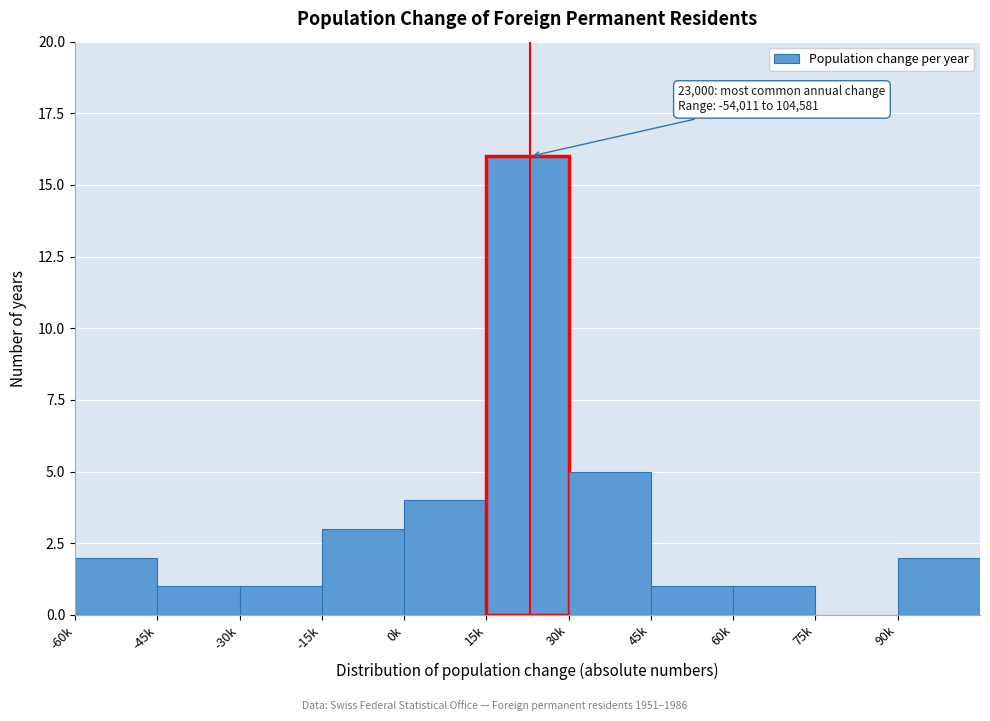

Reading left to right, what are all the values shown in this chart?

-60k=2	-45k=1	-30k=1	-15k=3	0k=4	15k=16	30k=5	45k=1	60k=1	75k=0	90k=2